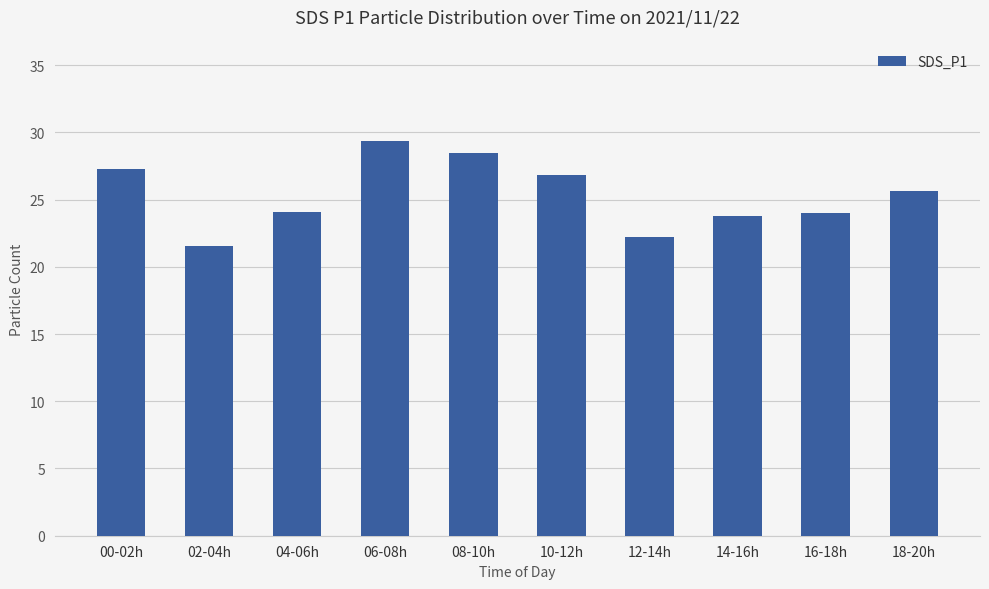

Which has a higher value, 14-16h or 10-12h?

10-12h